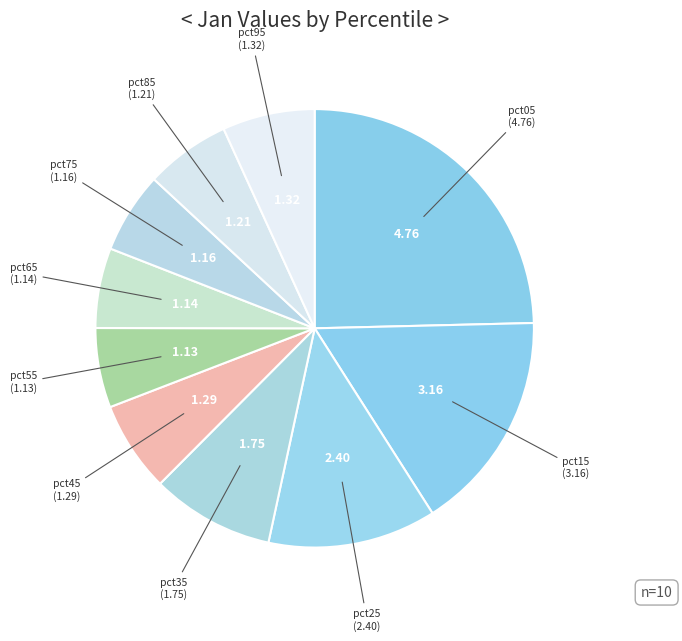

How many slices are in this pie chart?

10